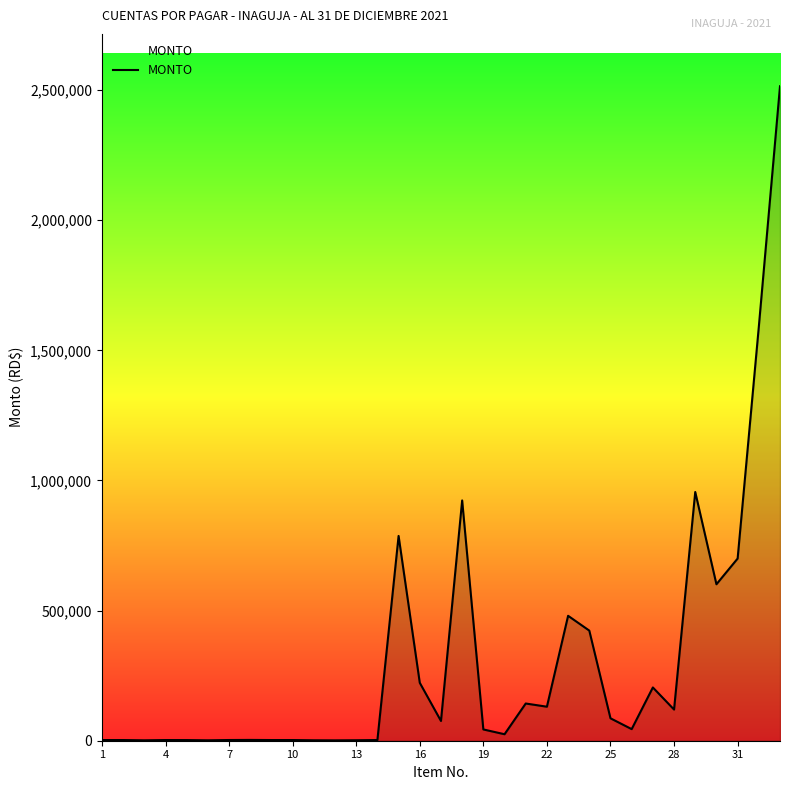

What is the maximum value shown in the chart?

2514838.6